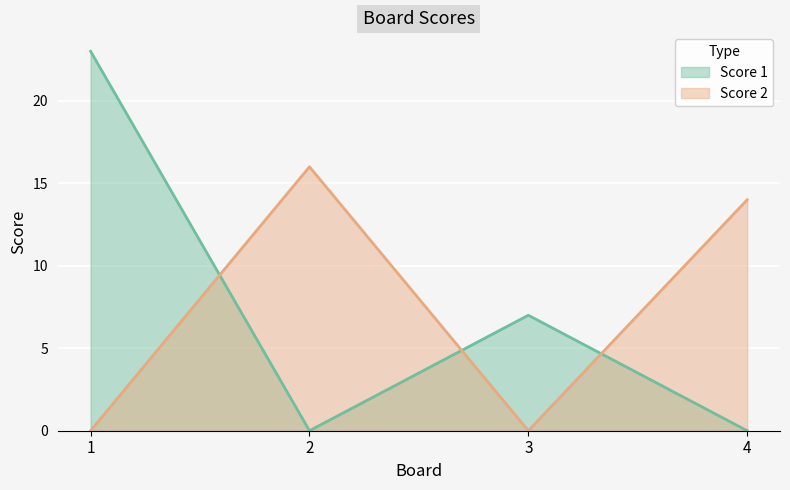

True or false: Score 2 and Score 1 cross at least once.

True